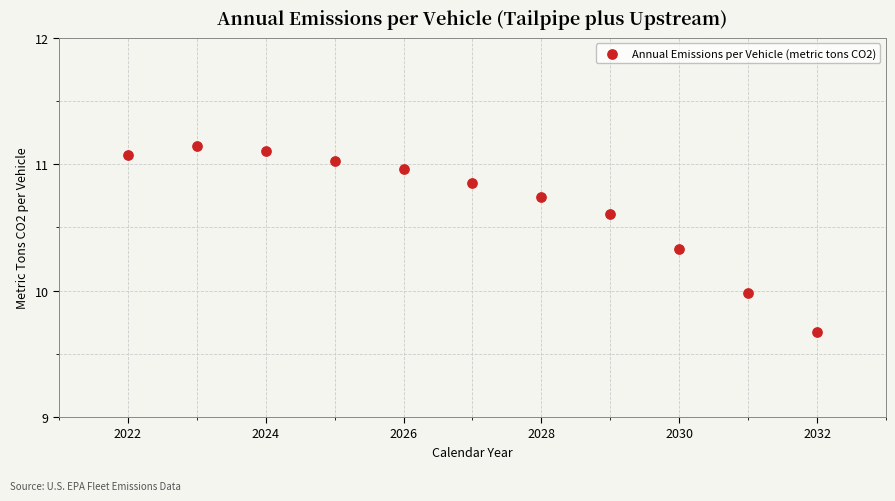

What is the range of X values (max minus min)?

10.0